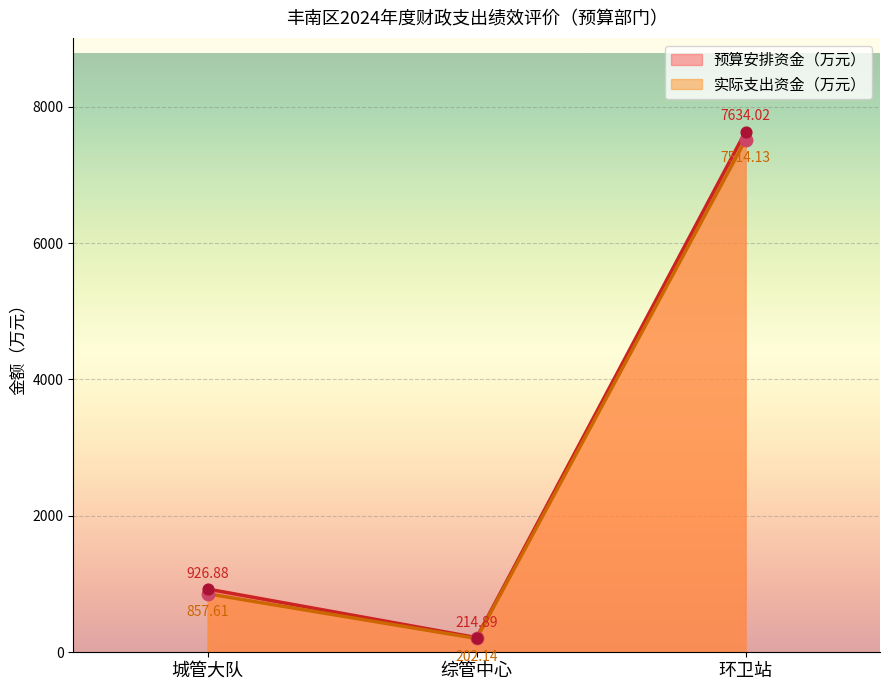

Which series reaches the maximum Y coordinate?

预算安排资金（万元）